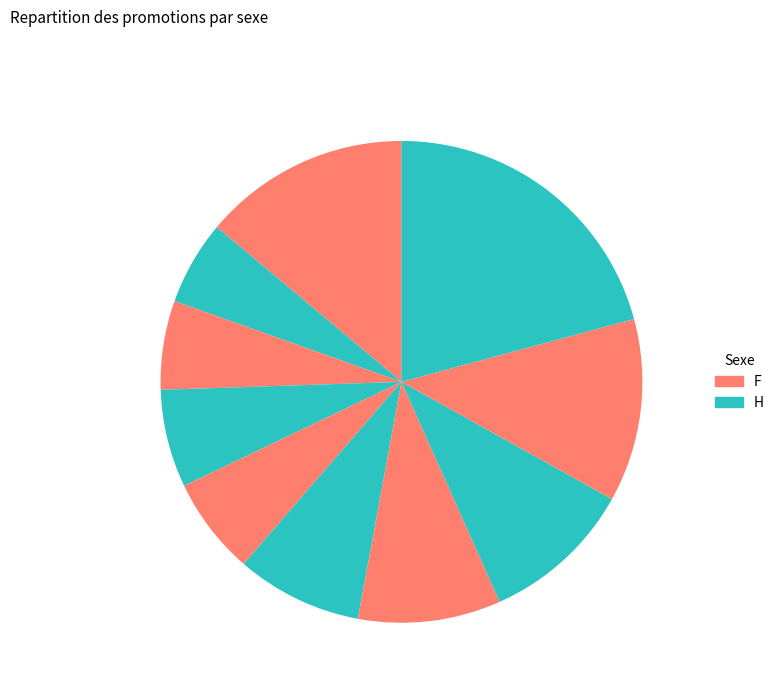

Is there a majority slice in this chart?

No